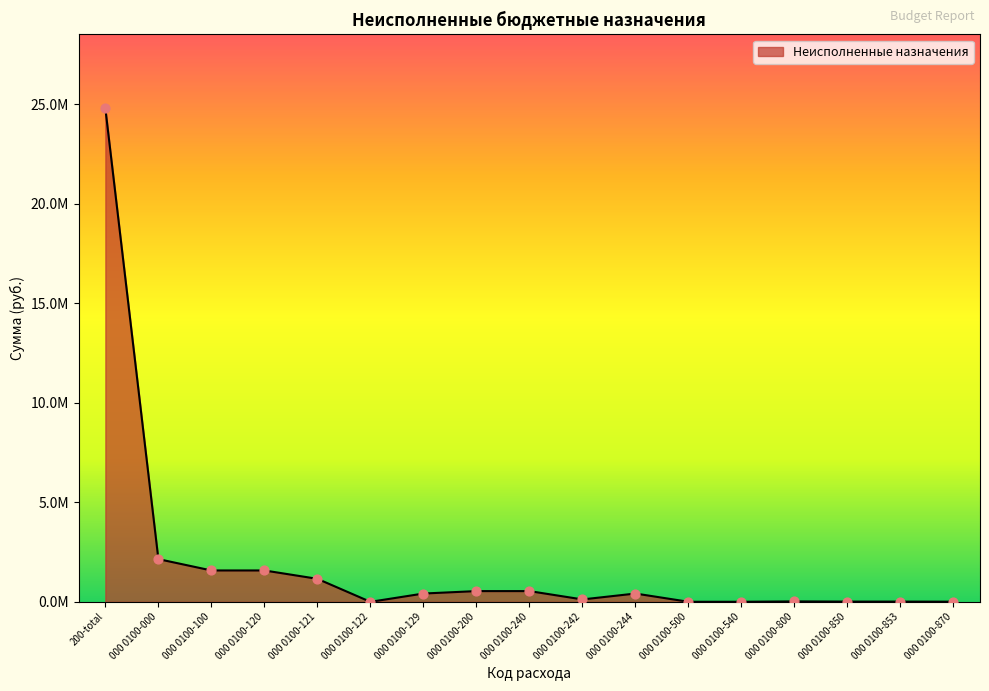

What is the change in value from 200-total to 000 0100-121?

-23631921.8